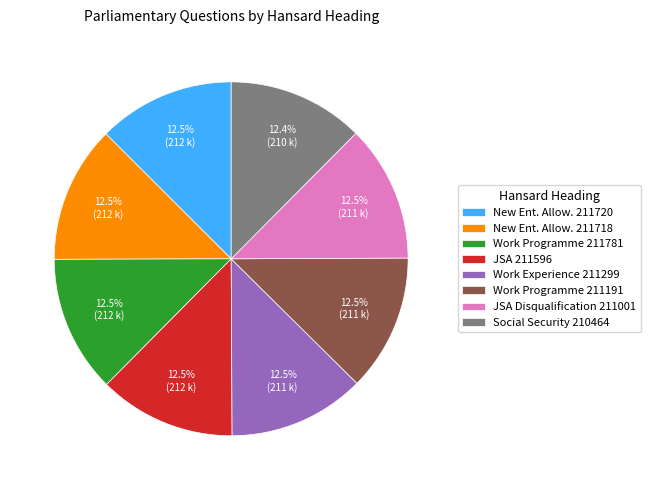

What is the ratio of the value at JSA 211596 to the value at New Ent. Allow. 211720?

1.0